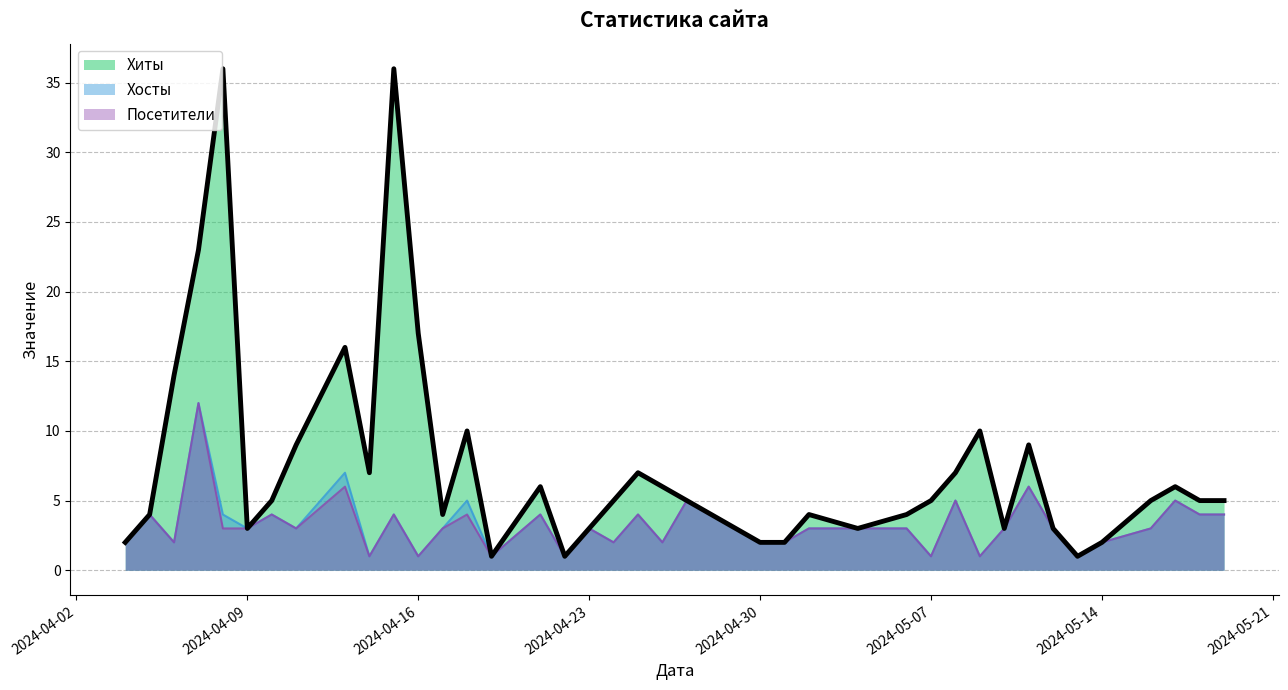

How many lines are shown in the chart?

3